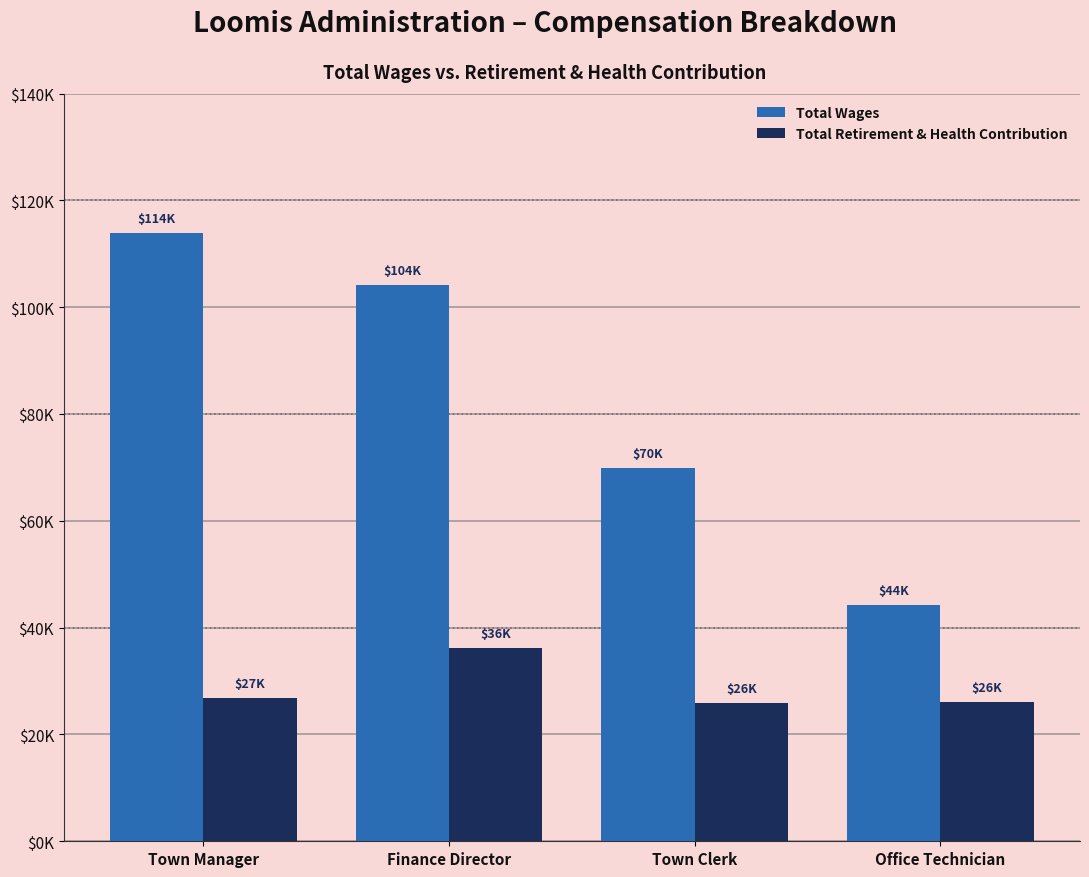

At which label does Total Retirement & Health Contribution reach its peak?

Finance Director